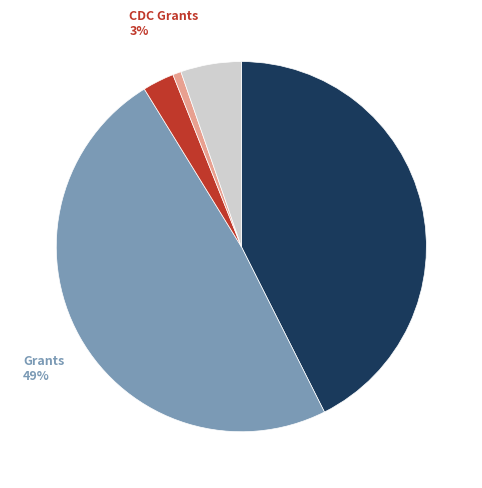

To the nearest percent, what is the difference between the largest and smallest slice percentages?

48%